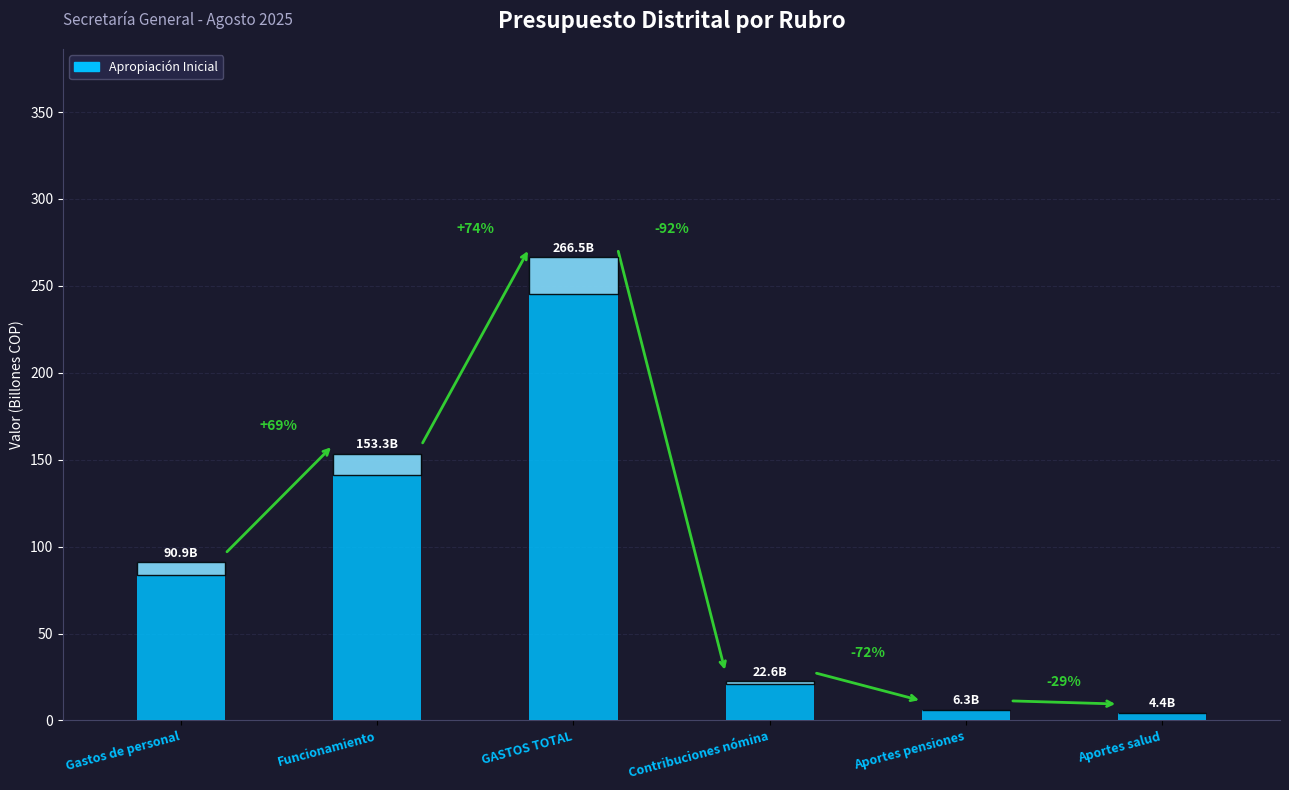

What is the sum of the values at Gastos de personal and Aportes salud?

95.3